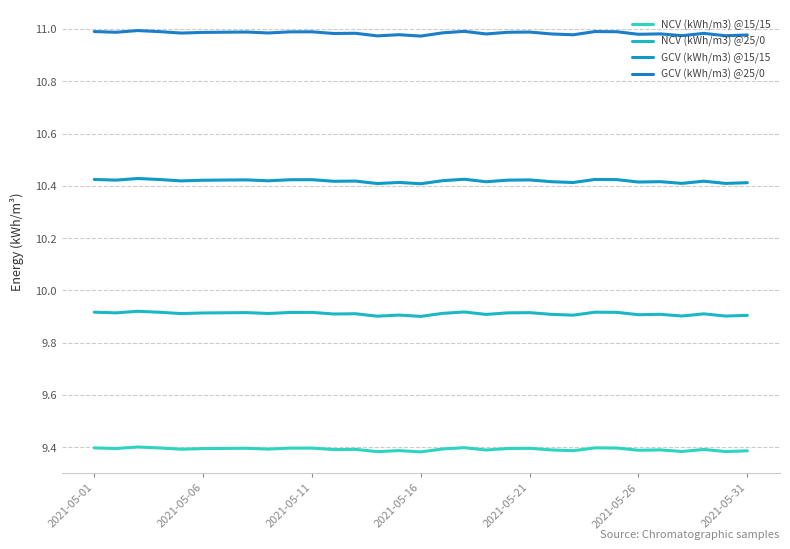

Reading right to left, what are all the values shown in this chart?

NCV (kWh/m3) @15/15: 9.4	9.4	9.4	9.4	9.4	9.4	9.4	9.4	9.4	9.4	9.4	9.4	9.4	9.4	9.4	9.4	9.4	9.4	9.4	9.4	9.4	9.4	9.4	9.4	9.4	9.4	9.4	9.4	9.4	9.4	9.4
NCV (kWh/m3) @25/0: 9.9	9.9	9.9	9.9	9.9	9.9	9.9	9.9	9.9	9.9	9.9	9.9	9.9	9.9	9.9	9.9	9.9	9.9	9.9	9.9	9.9	9.9	9.9	9.9	9.9	9.9	9.9	9.9	9.9	9.9	9.9
GCV (kWh/m3) @15/15: 10.4	10.4	10.4	10.4	10.4	10.4	10.4	10.4	10.4	10.4	10.4	10.4	10.4	10.4	10.4	10.4	10.4	10.4	10.4	10.4	10.4	10.4	10.4	10.4	10.4	10.4	10.4	10.4	10.4	10.4	10.4
GCV (kWh/m3) @25/0: 11.0	11.0	11.0	11.0	11.0	11.0	11.0	11.0	11.0	11.0	11.0	11.0	11.0	11.0	11.0	11.0	11.0	11.0	11.0	11.0	11.0	11.0	11.0	11.0	11.0	11.0	11.0	11.0	11.0	11.0	11.0